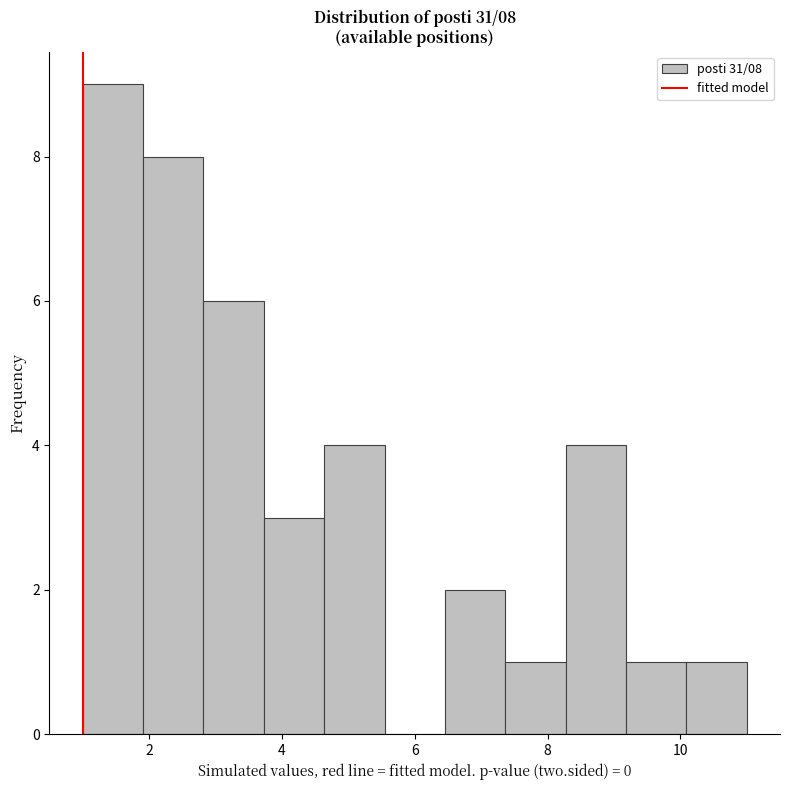

Over which range of the x-axis is the bar tallest?

1.0 to 2.0